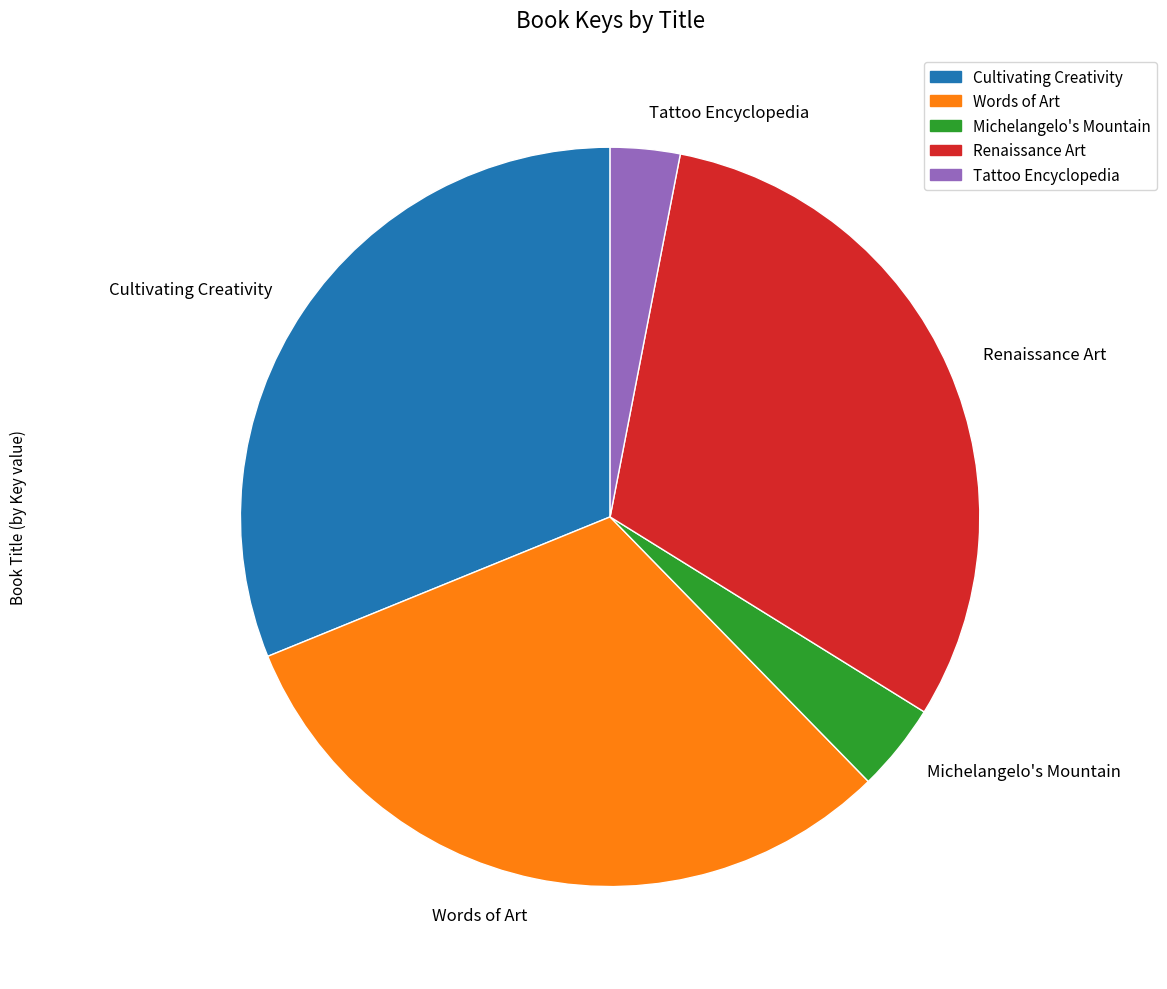

True or false: Renaissance Art accounts for 31% of the total.

True